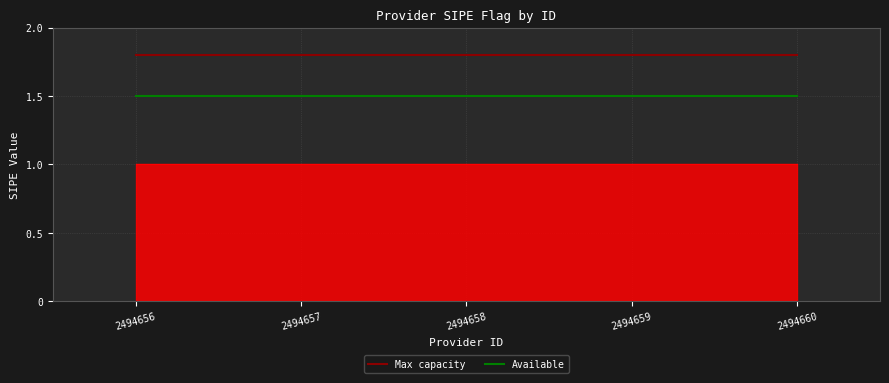

Which series has the widest spread of values?

Max capacity